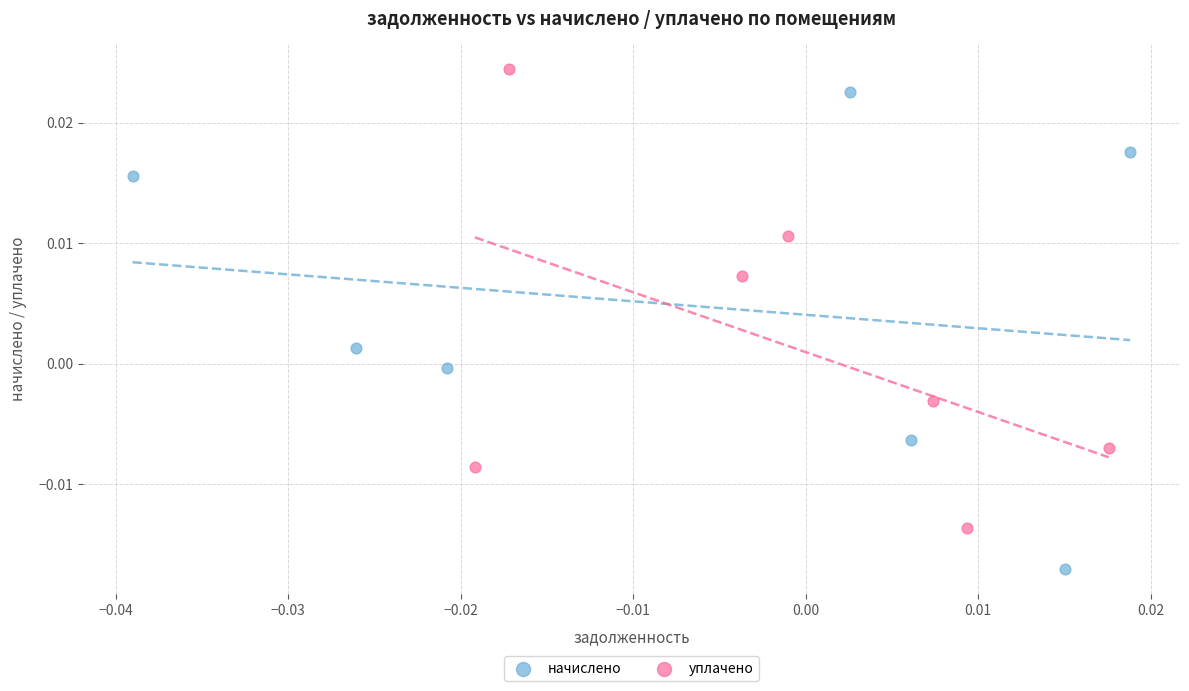

Which series has the largest Y range (max minus min)?

начислено